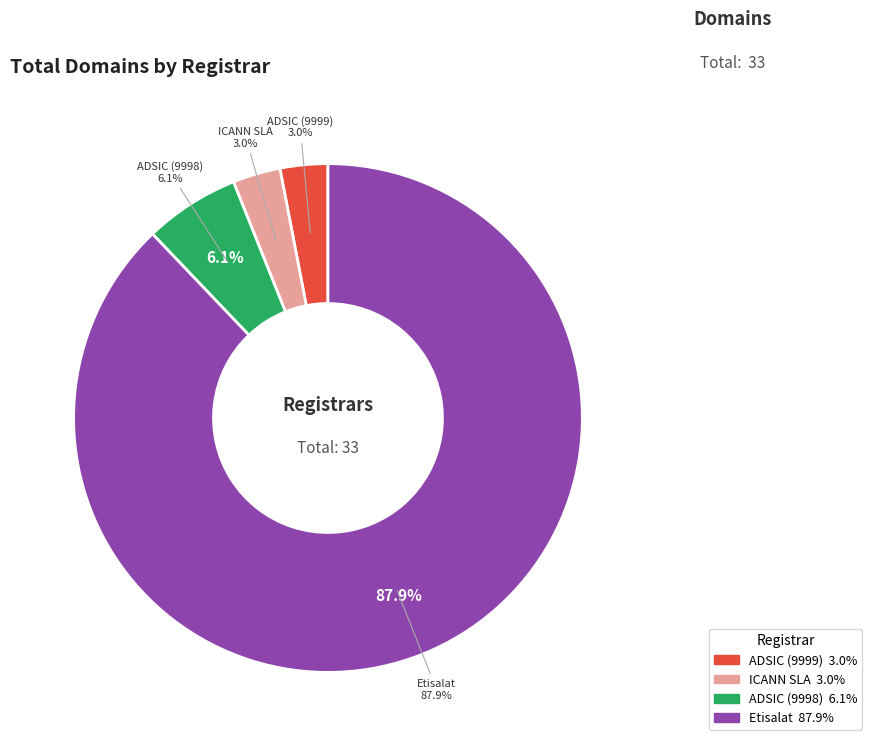

What is the majority slice?

Etisalat